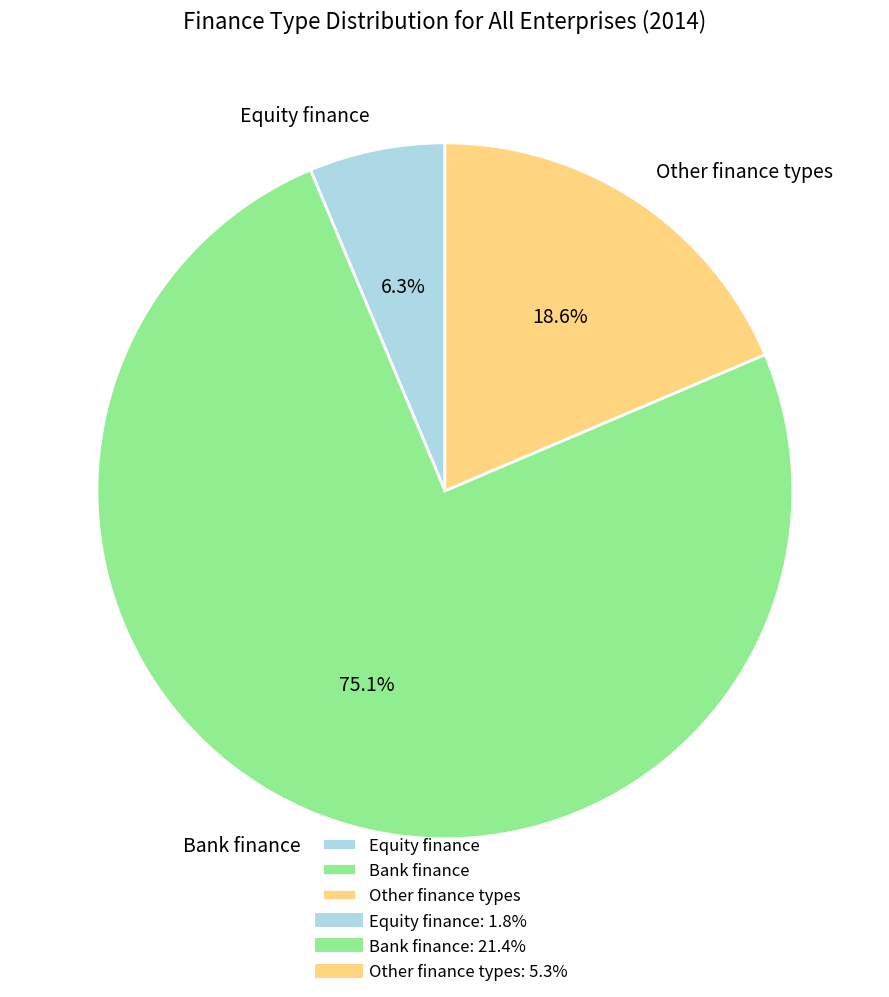

Approximately how many times larger is the value at Bank finance compared to Equity finance?

11.9